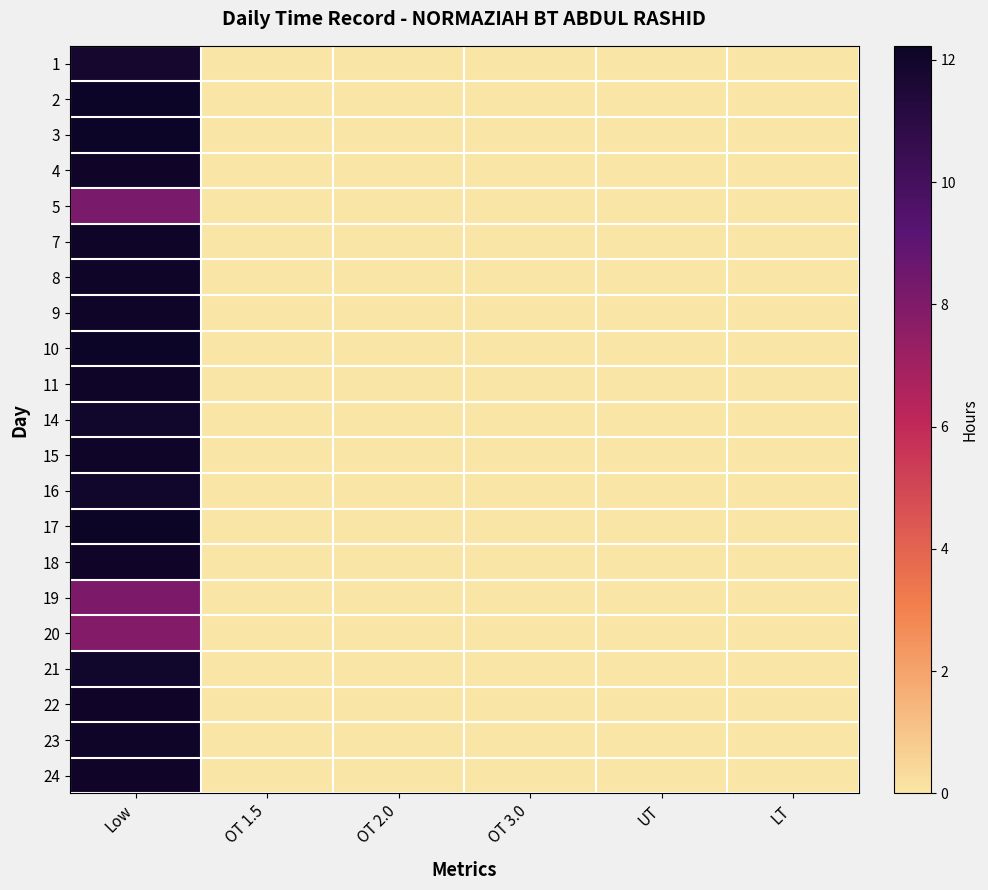

Count the number of data series in this chart.

21